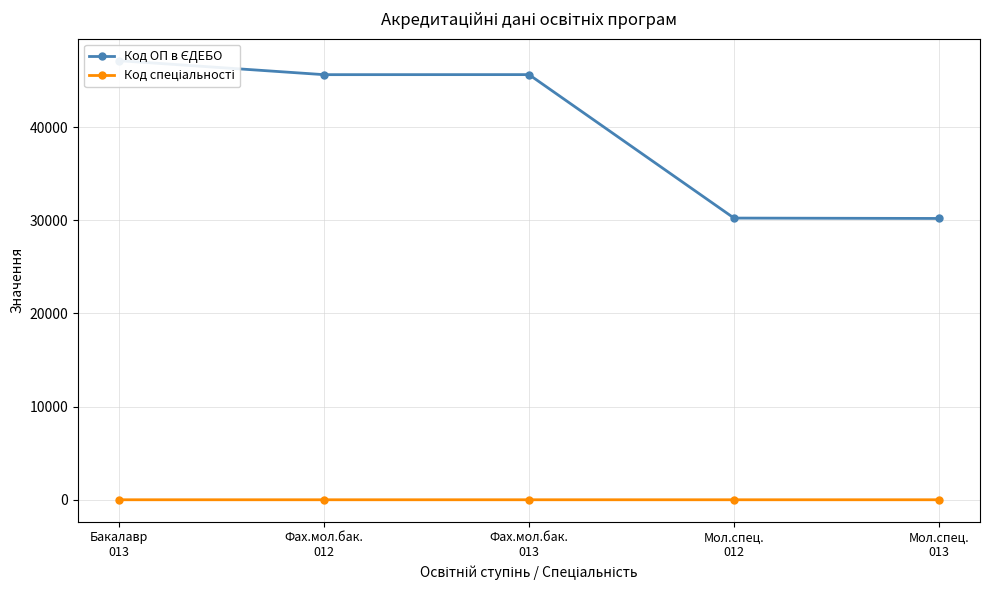

True or false: Код спеціальності and Код ОП в ЄДЕБО cross at least once.

False